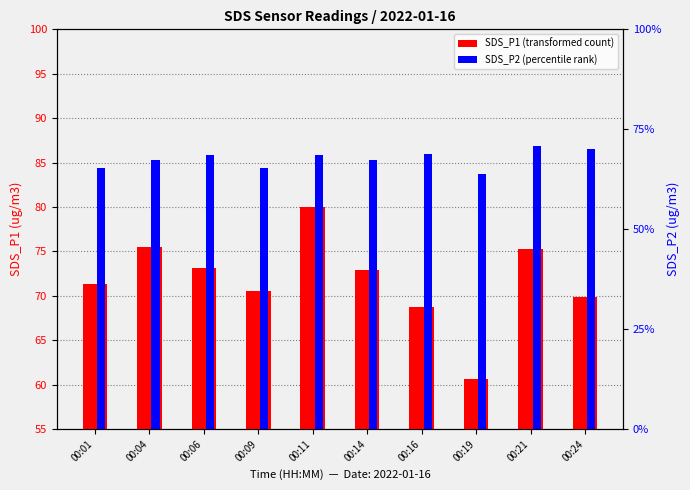

Between 00:06 and 00:09, which series saw the biggest shift?

SDS_P1